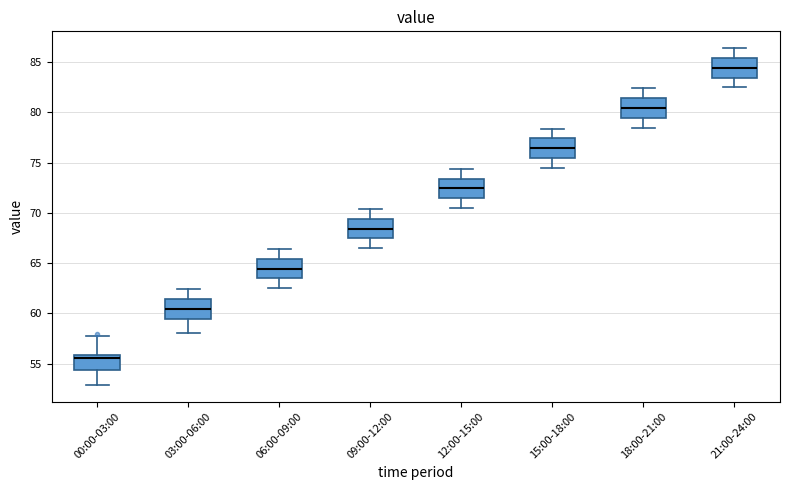

Reading left to right, read every box against the y-axis: the position of its median line, the range the box covers, and the ends of its whiskers. The values are not printed on the chart, so give them approximately, as read against the axis.

00:00-03:00: median 55.5, box 54.5 to 56.0, whiskers 53.0 to 58.0
03:00-06:00: median 60.5, box 59.5 to 61.5, whiskers 58.0 to 62.5
06:00-09:00: median 64.5, box 63.5 to 65.5, whiskers 62.5 to 66.5
09:00-12:00: median 68.5, box 67.5 to 69.5, whiskers 66.5 to 70.5
12:00-15:00: median 72.5, box 71.5 to 73.5, whiskers 70.5 to 74.5
15:00-18:00: median 76.5, box 75.5 to 77.5, whiskers 74.5 to 78.5
18:00-21:00: median 80.5, box 79.5 to 81.5, whiskers 78.5 to 82.5
21:00-24:00: median 84.5, box 83.5 to 85.5, whiskers 82.5 to 86.5